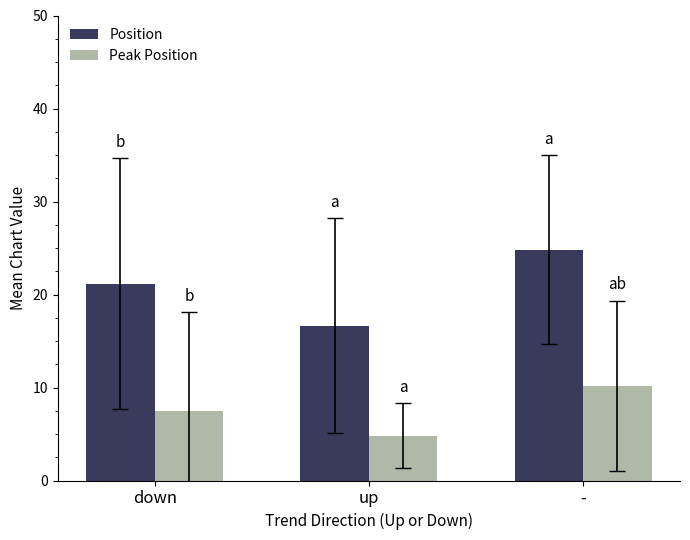

Reading right to left, transcribe all the data shown in this chart.

Position: 24.8	16.7	21.1
Peak Position: 10.2	4.8	7.4